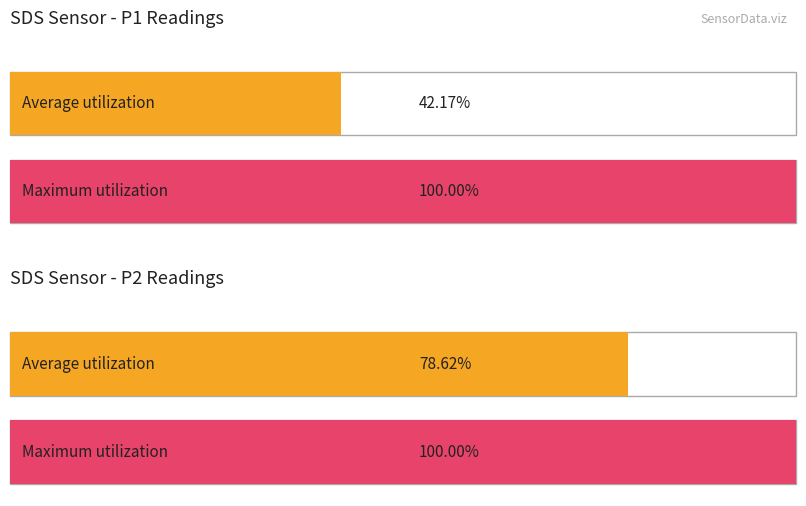

Does the chart contain stacked bars?

No